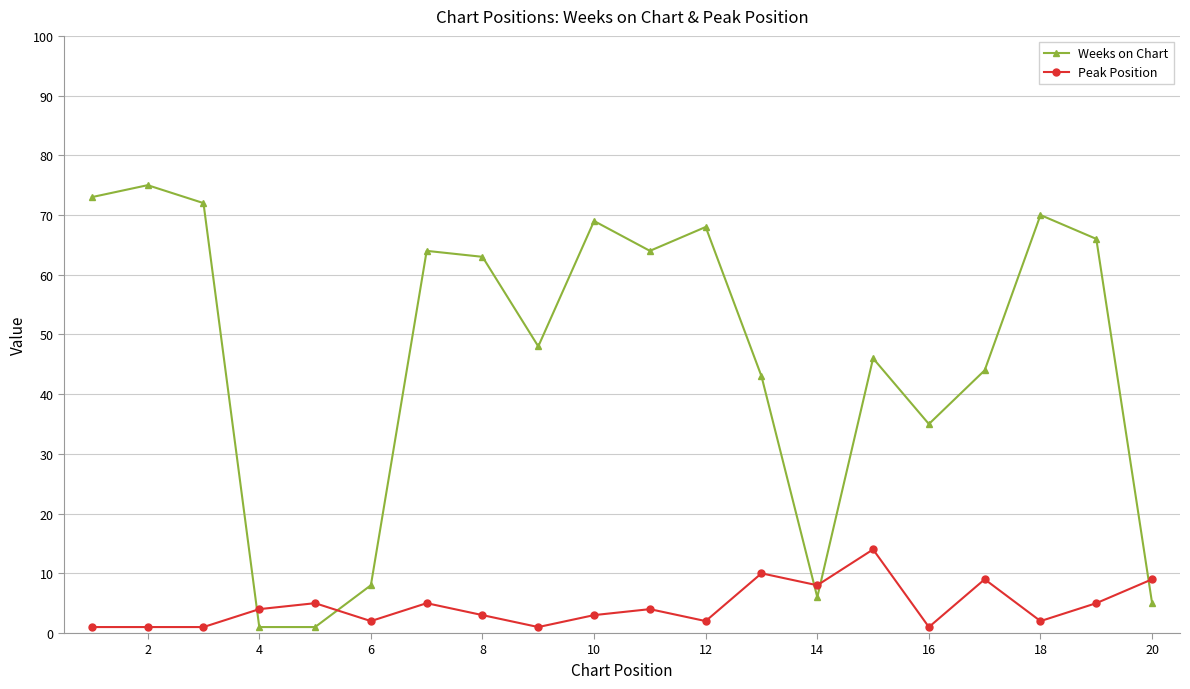

Rank the series by their average value, from lowest to highest.

Peak Position, Weeks on Chart